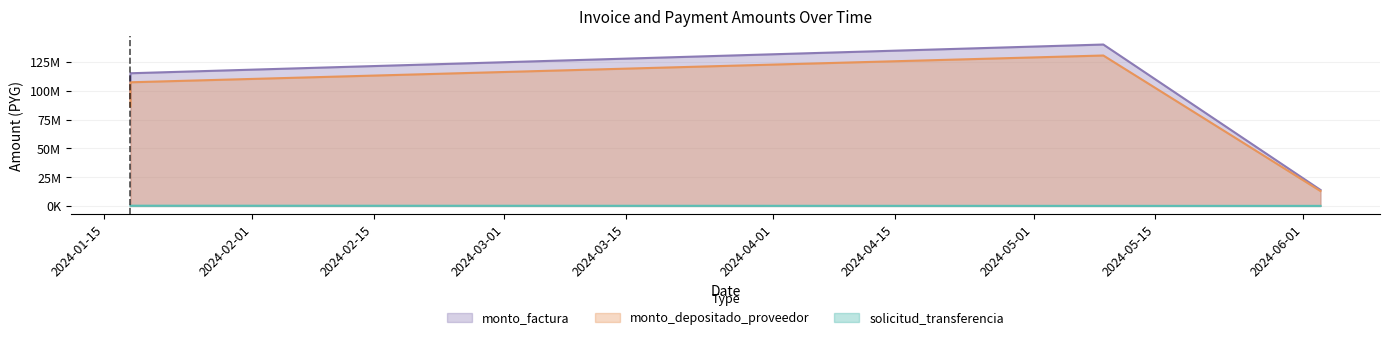

Which series has the largest range (max minus min)?

monto_factura